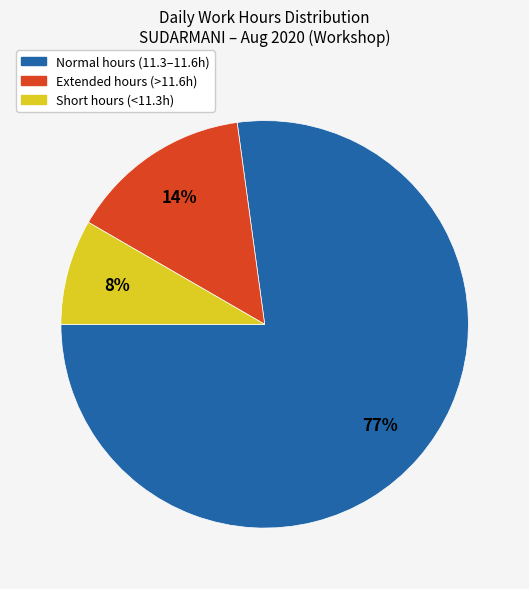

To the nearest percent, what is the average slice percentage?

33%